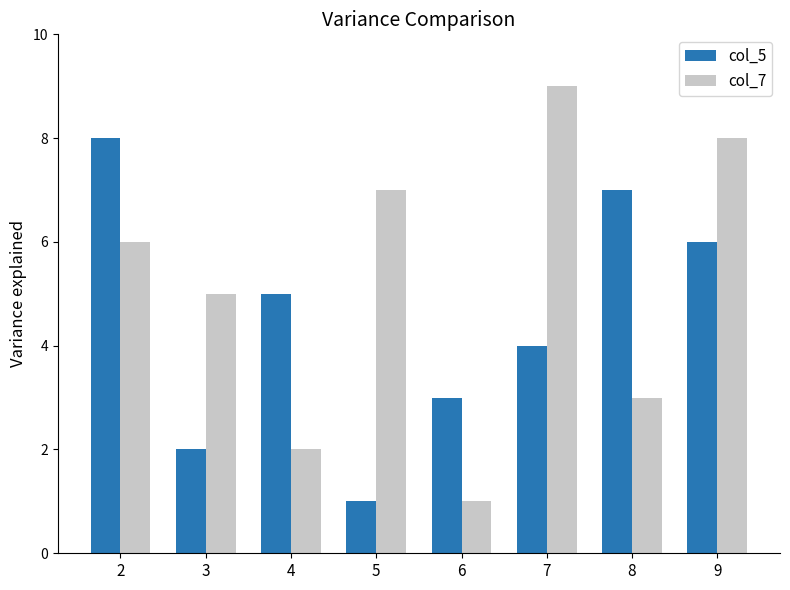

List the series in order of their peak value, highest first.

col_7, col_5